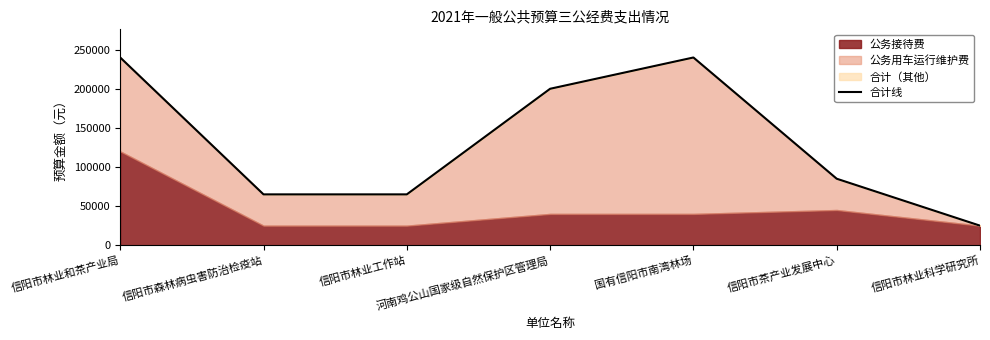

How many data points are above 85000?

3